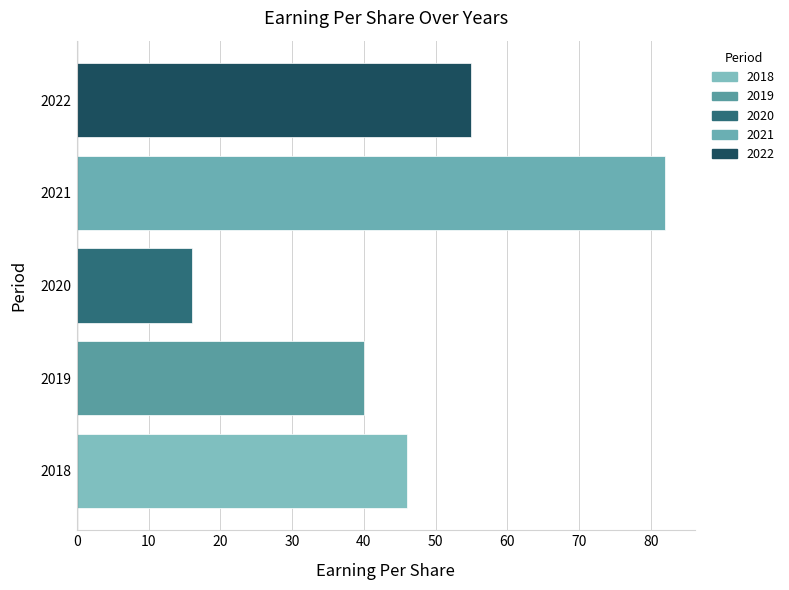

Read the value at 2021, to the nearest 5.

80